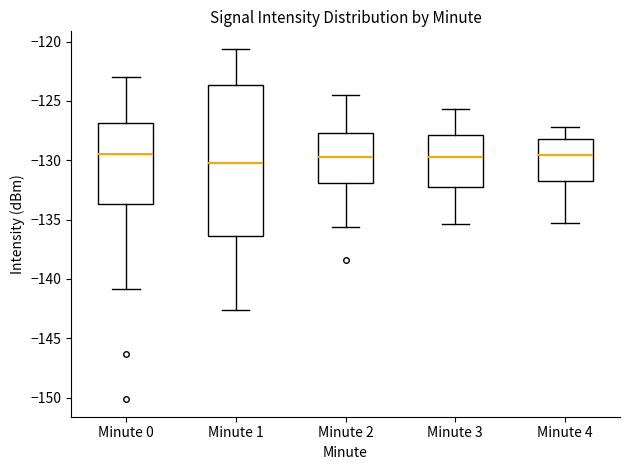

Reading left to right, read every box against the y-axis: the position of its median line, the range the box covers, and the ends of its whiskers. The values are not printed on the chart, so give them approximately, as read against the axis.

Minute 0: median -129.5, box -133.5 to -127.0, whiskers -141.0 to -123.0
Minute 1: median -130.0, box -136.5 to -123.5, whiskers -142.5 to -120.5
Minute 2: median -129.5, box -132.0 to -127.5, whiskers -135.5 to -124.5
Minute 3: median -129.5, box -132.5 to -128.0, whiskers -135.5 to -125.5
Minute 4: median -129.5, box -131.5 to -128.0, whiskers -135.5 to -127.0